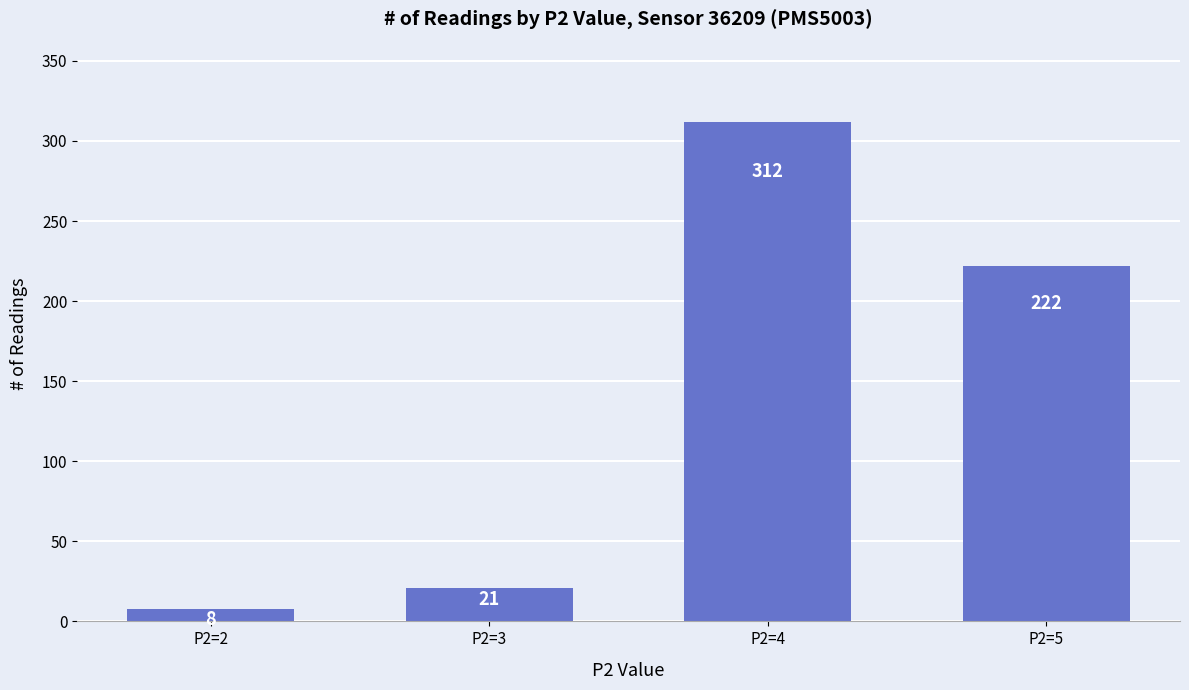

How many categories are shown in the chart?

4